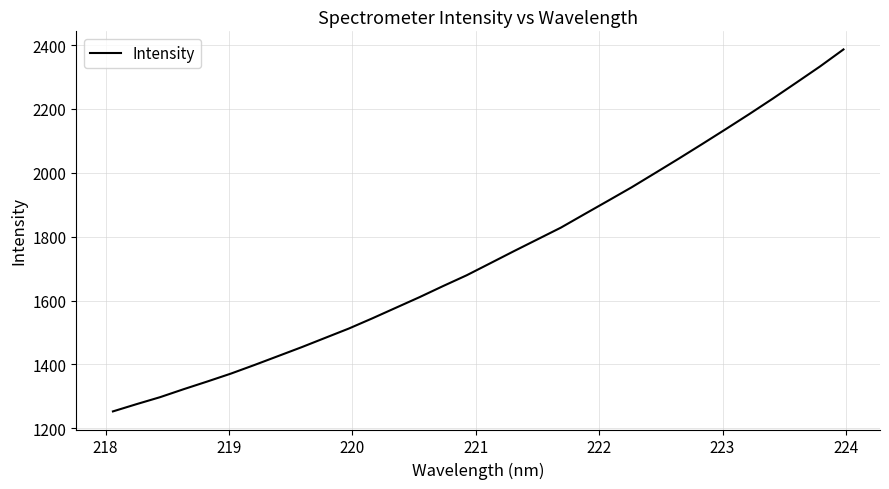

What is the minimum value shown in the chart?

1252.7